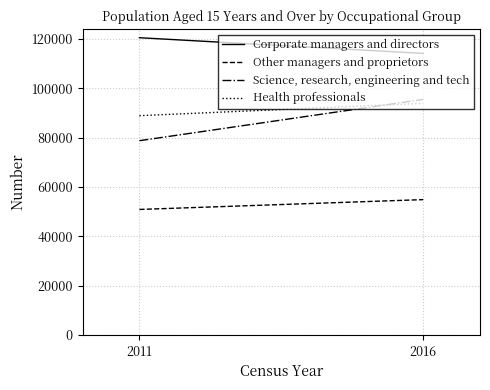

How many lines are shown in the chart?

4